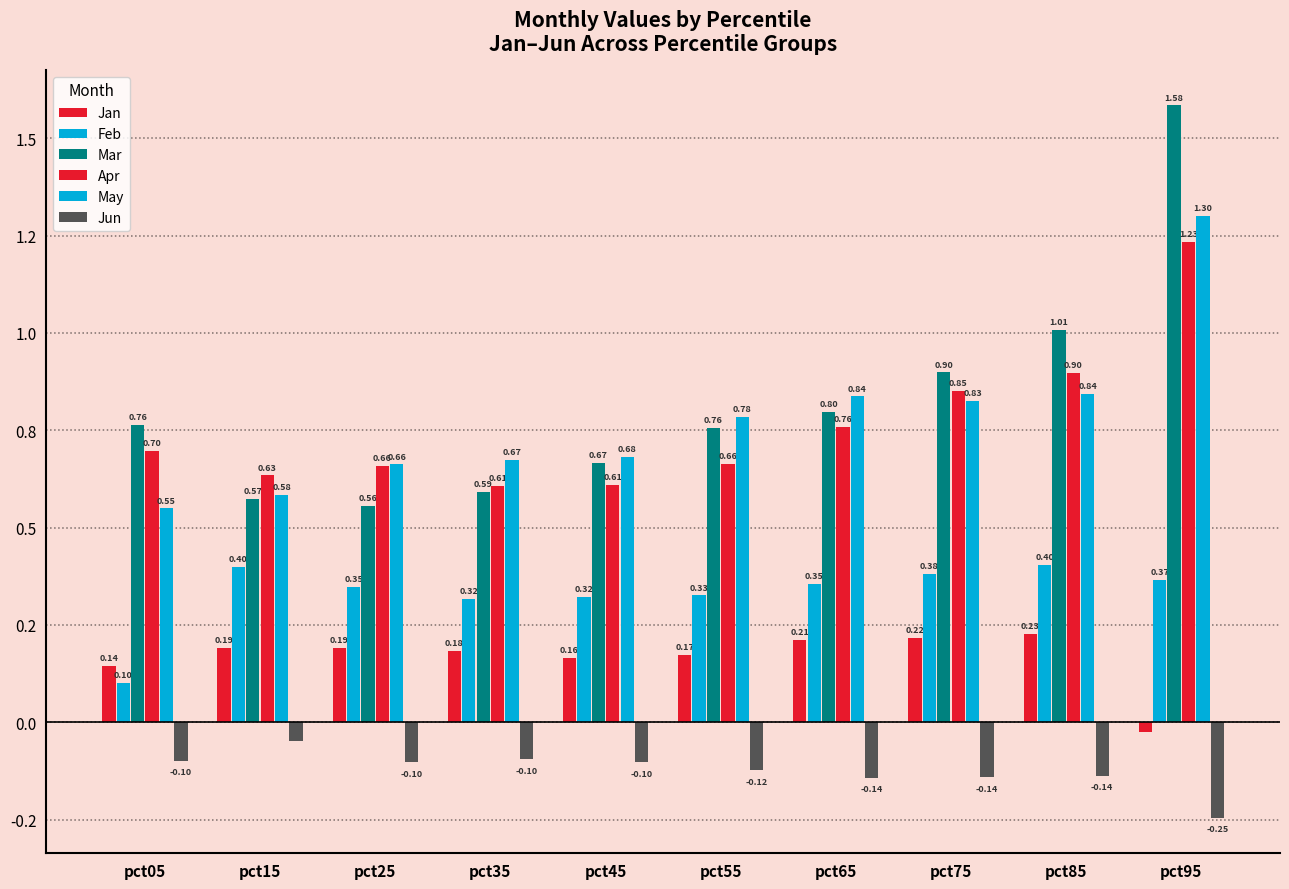

What is the sum of all Jun values?

-1.2